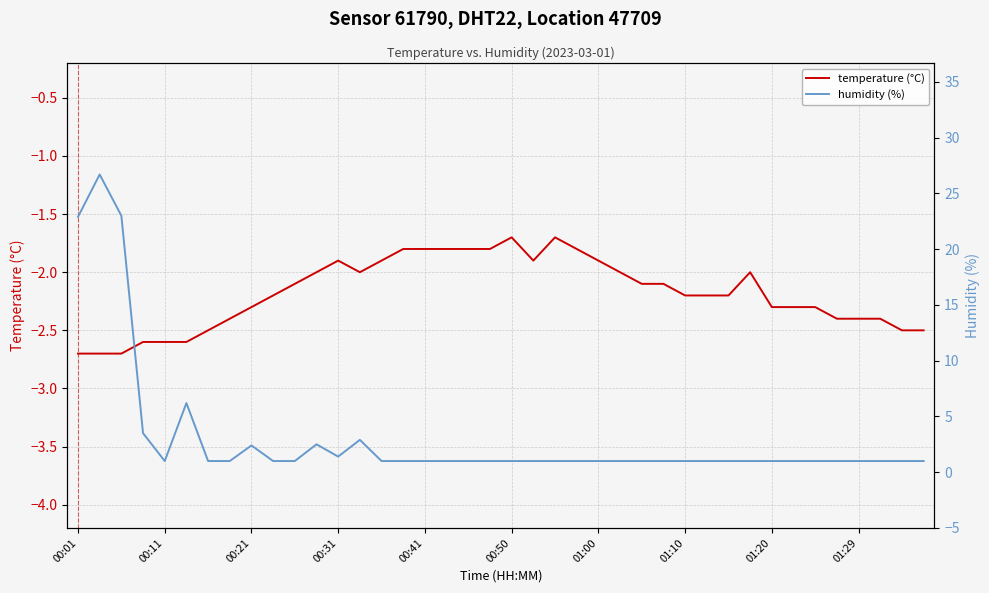

The value of temperature (°C) at 01:00 is -1.0. True or false?

False